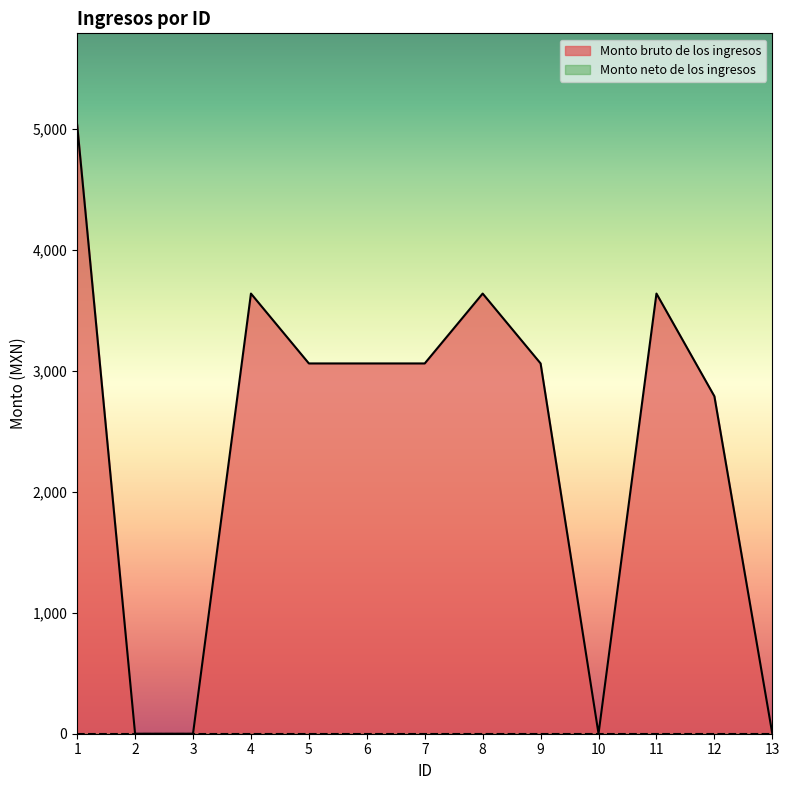

How many series are shown in this chart?

2